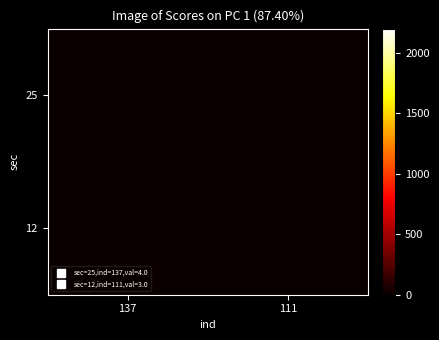

What is the maximum value shown in the chart?

4